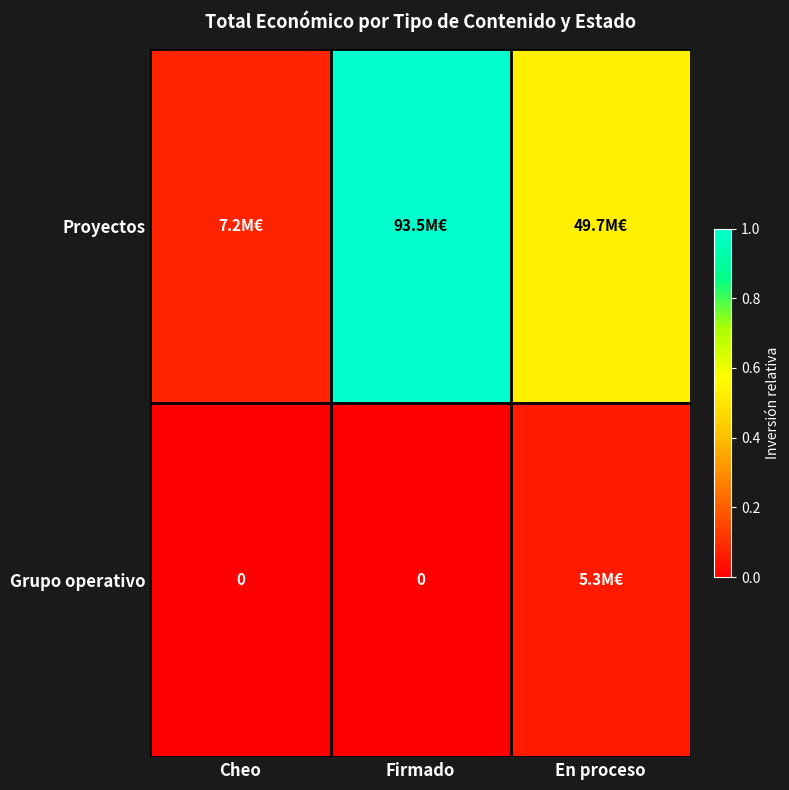

Count the Grupo operativo values in the range 0 to 1.

3